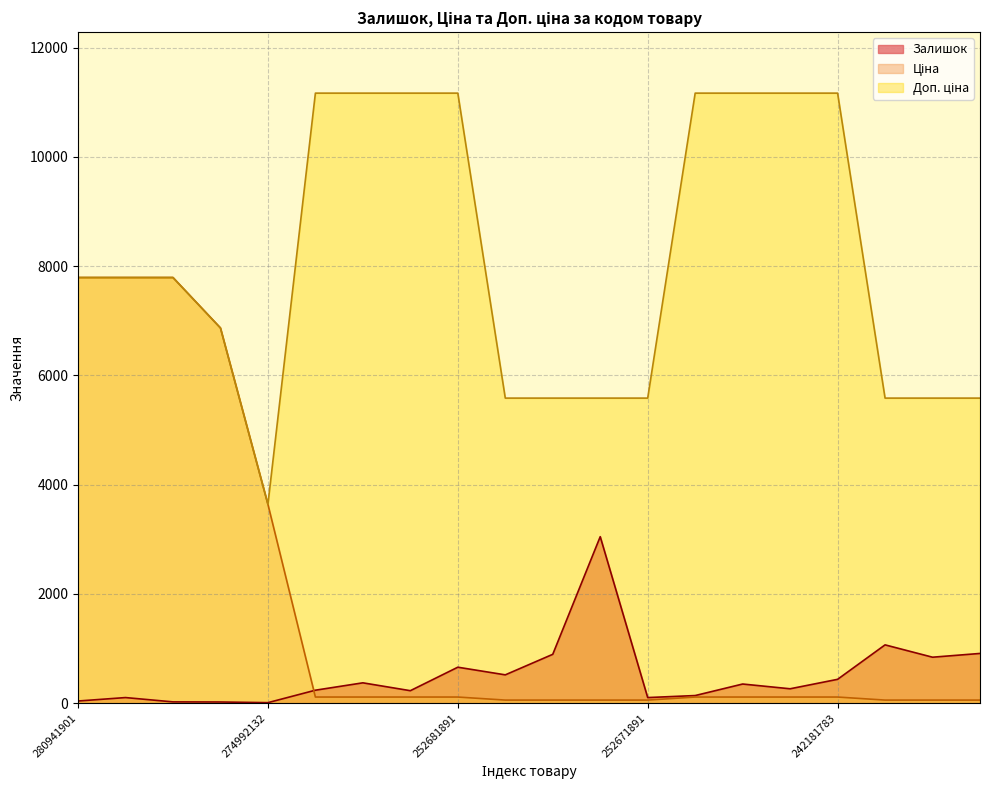

List the series in order of their peak value, lowest first.

Залишок, Ціна, Доп. ціна